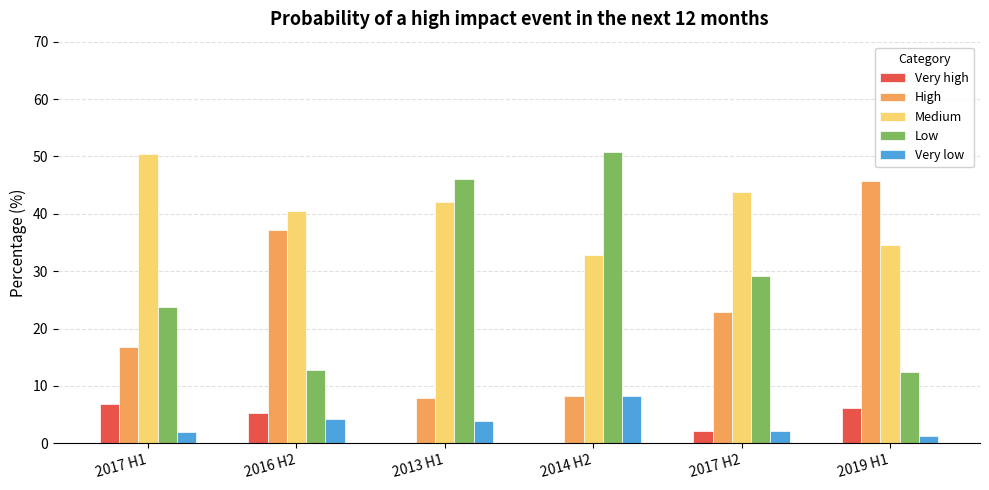

Is the value of Very high at 2017 H2 greater than the value of High at 2019 H1?

No